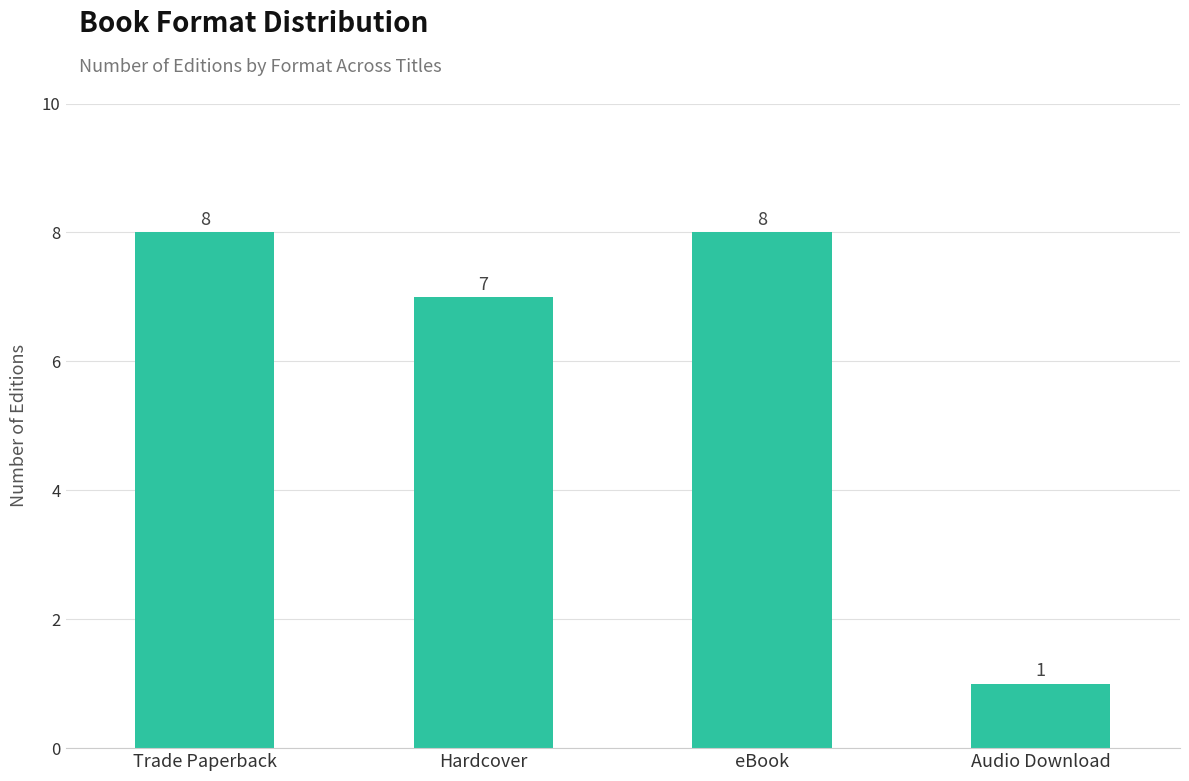

What is the label of the 4th bar from the left?

Audio Download